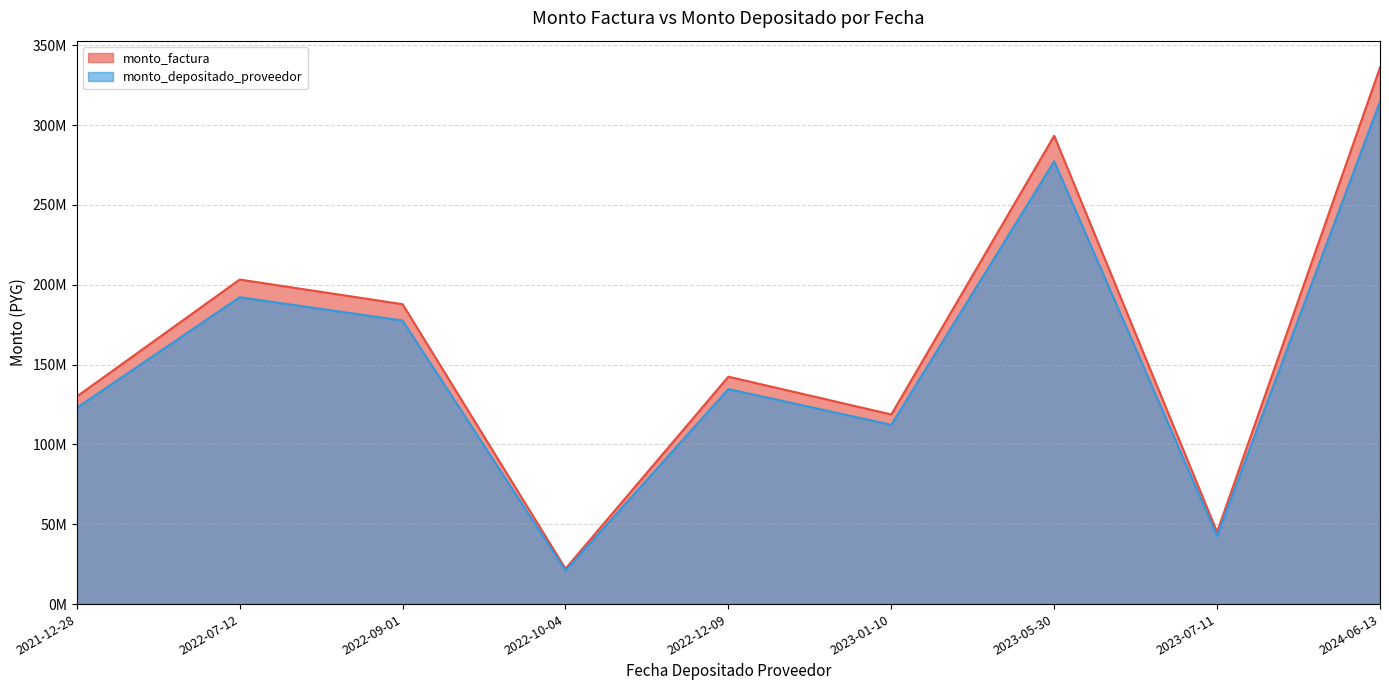

What is the highest value of the monto_factura series?

336015000